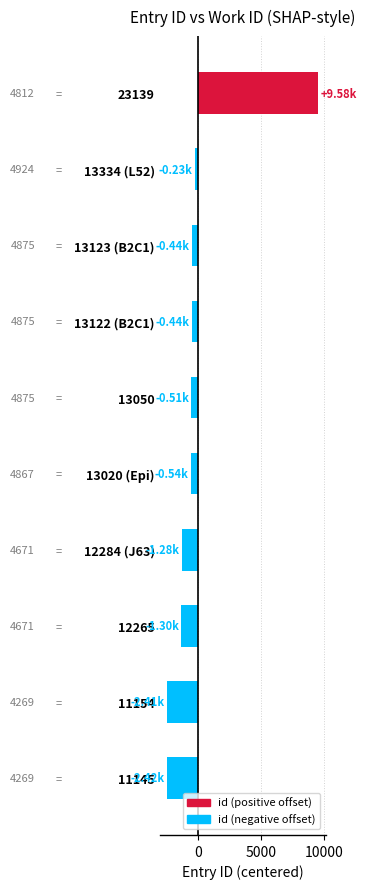

Does the chart contain any negative values?

Yes